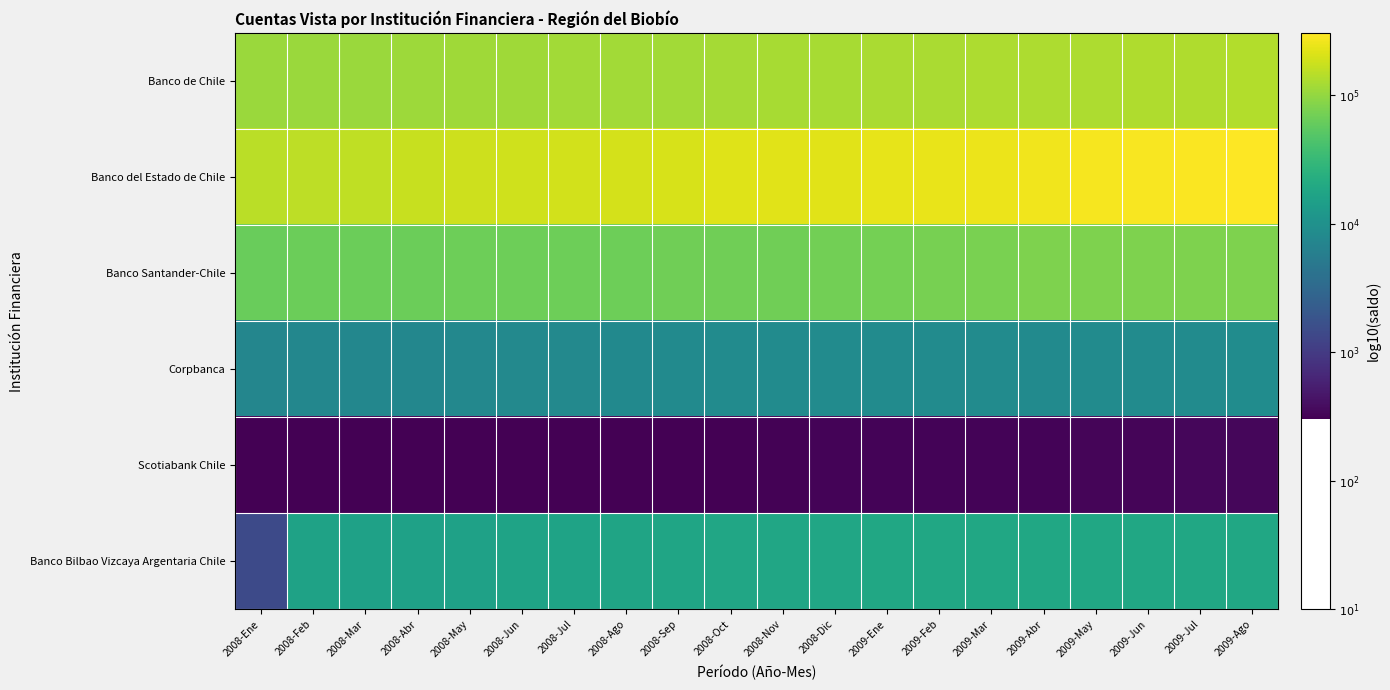

Reading right to left, extract all data points from this chart.

Banco de Chile: 2009-Ago=5.1	2009-Jul=5.1	2009-Jun=5.1	2009-May=5.1	2009-Abr=5.1	2009-Mar=5.1	2009-Feb=5.1	2009-Ene=5.1	2008-Dic=5.1	2008-Nov=5.1	2008-Oct=5.1	2008-Sep=5.1	2008-Ago=5.1	2008-Jul=5.1	2008-Jun=5.1	2008-May=5.1	2008-Abr=5.0	2008-Mar=5.0	2008-Feb=5.0	2008-Ene=5.0
Banco del Estado de Chile: 2009-Ago=5.5	2009-Jul=5.5	2009-Jun=5.5	2009-May=5.4	2009-Abr=5.4	2009-Mar=5.4	2009-Feb=5.4	2009-Ene=5.4	2008-Dic=5.4	2008-Nov=5.3	2008-Oct=5.3	2008-Sep=5.3	2008-Ago=5.3	2008-Jul=5.3	2008-Jun=5.3	2008-May=5.3	2008-Abr=5.2	2008-Mar=5.2	2008-Feb=5.2	2008-Ene=5.2
Banco Santander-Chile: 2009-Ago=4.9	2009-Jul=4.9	2009-Jun=4.9	2009-May=4.9	2009-Abr=4.9	2009-Mar=4.9	2009-Feb=4.9	2009-Ene=4.9	2008-Dic=4.8	2008-Nov=4.8	2008-Oct=4.8	2008-Sep=4.8	2008-Ago=4.8	2008-Jul=4.8	2008-Jun=4.8	2008-May=4.8	2008-Abr=4.8	2008-Mar=4.8	2008-Feb=4.8	2008-Ene=4.8
Corpbanca: 2009-Ago=3.9	2009-Jul=3.9	2009-Jun=3.9	2009-May=3.9	2009-Abr=3.9	2009-Mar=3.9	2009-Feb=3.9	2009-Ene=3.9	2008-Dic=3.9	2008-Nov=3.9	2008-Oct=3.9	2008-Sep=3.9	2008-Ago=3.9	2008-Jul=3.9	2008-Jun=3.9	2008-May=3.9	2008-Abr=3.9	2008-Mar=3.9	2008-Feb=3.9	2008-Ene=3.9
Scotiabank Chile: 2009-Ago=2.5	2009-Jul=2.5	2009-Jun=2.5	2009-May=2.5	2009-Abr=2.5	2009-Mar=2.5	2009-Feb=2.5	2009-Ene=2.5	2008-Dic=2.5	2008-Nov=2.5	2008-Oct=2.5	2008-Sep=2.5	2008-Ago=2.5	2008-Jul=2.5	2008-Jun=2.5	2008-May=2.5	2008-Abr=2.5	2008-Mar=2.5	2008-Feb=2.5	2008-Ene=2.5
Banco Bilbao Vizcaya Argentaria Chile: 2009-Ago=4.3	2009-Jul=4.3	2009-Jun=4.3	2009-May=4.3	2009-Abr=4.3	2009-Mar=4.3	2009-Feb=4.3	2009-Ene=4.3	2008-Dic=4.3	2008-Nov=4.3	2008-Oct=4.3	2008-Sep=4.2	2008-Ago=4.2	2008-Jul=4.2	2008-Jun=4.2	2008-May=4.2	2008-Abr=4.2	2008-Mar=4.2	2008-Feb=4.2	2008-Ene=3.2